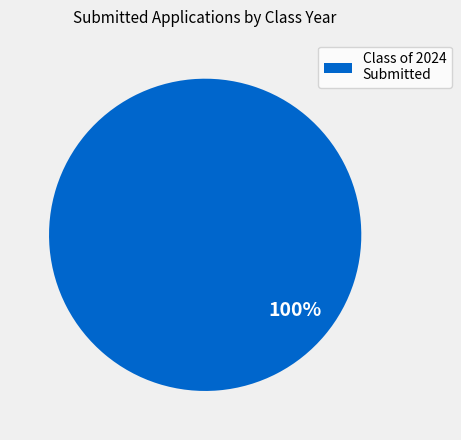

Which slice represents more than half of the pie?

Class of 2024 Submitted